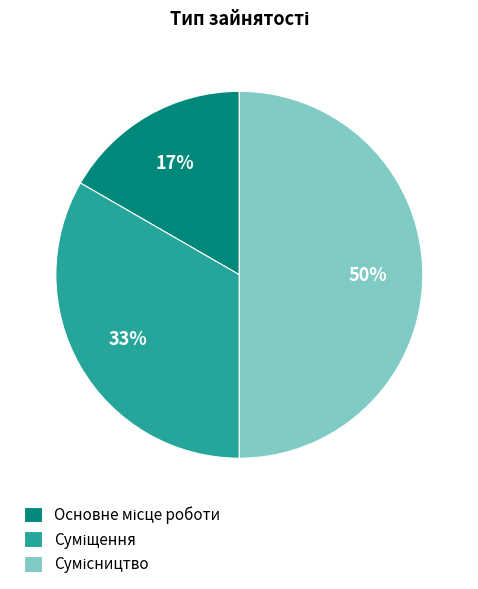

How many slices are in this pie chart?

3